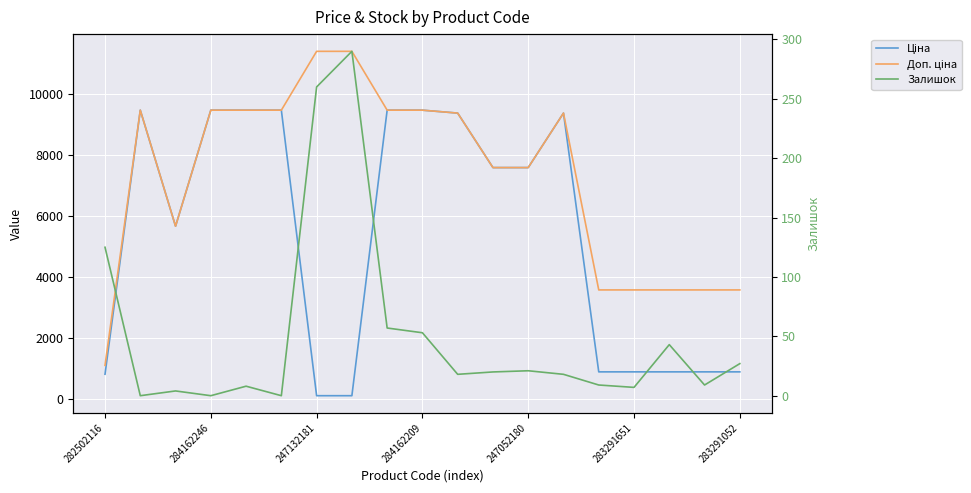

What is the average value of the Залишок series?

51.0